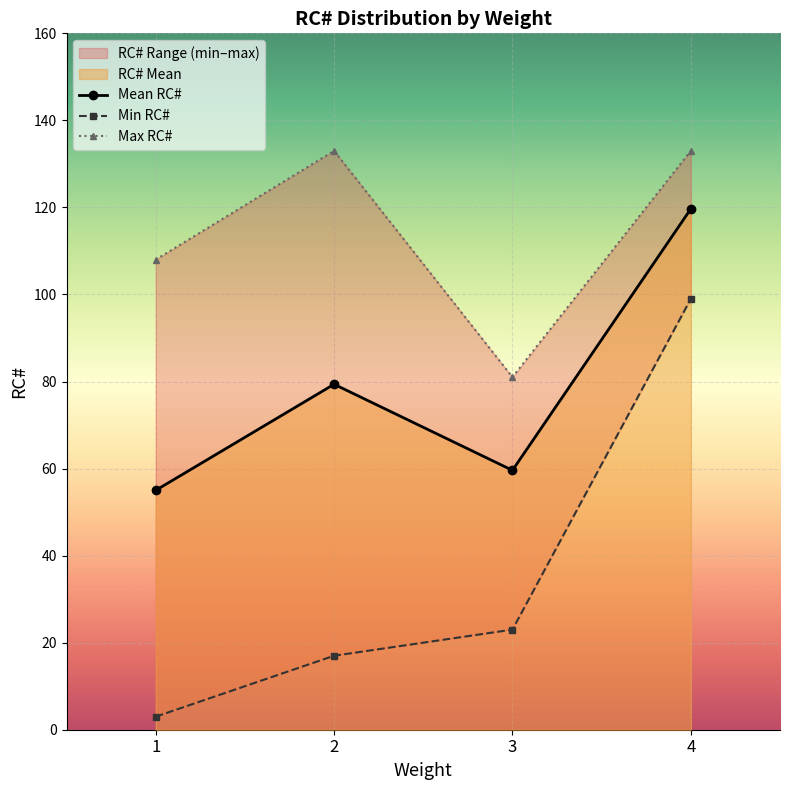

True or false: Max RC# has more than 1 interior local peaks.

False